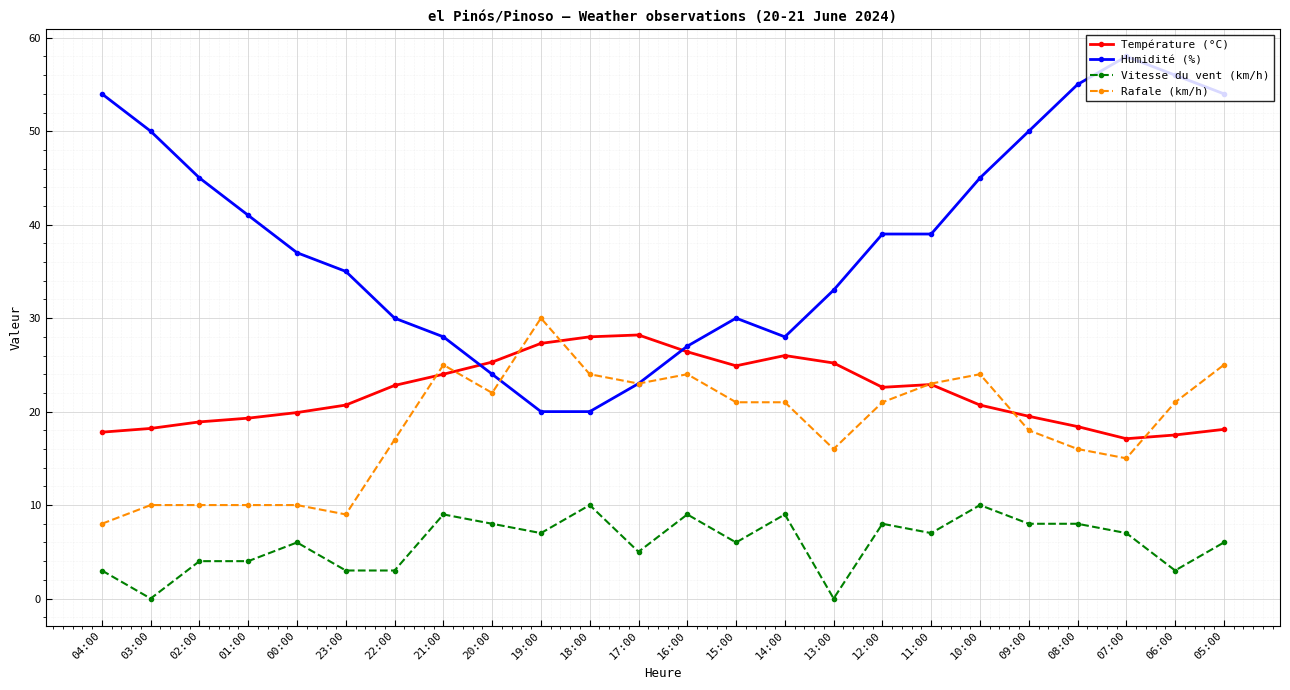

What is the difference between the second highest and second lowest values in the Rafale (km/h) series?

16.0